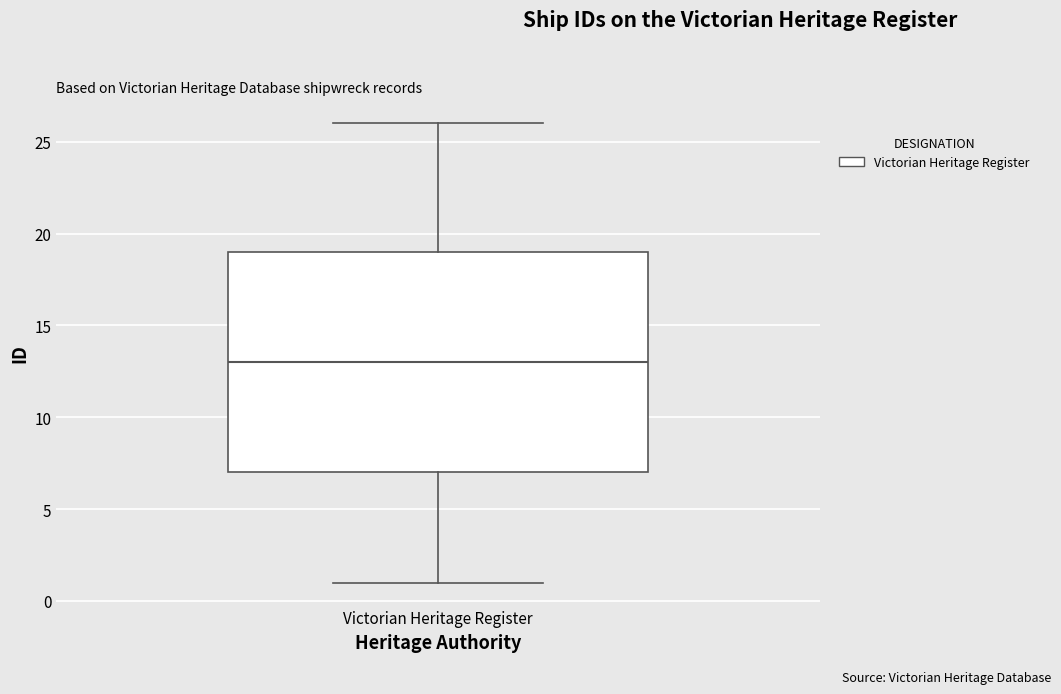

Where is the lower edge of the box for Victorian Heritage Register on the y-axis? The values are not printed on the chart, so give them approximately, as read against the axis.

7